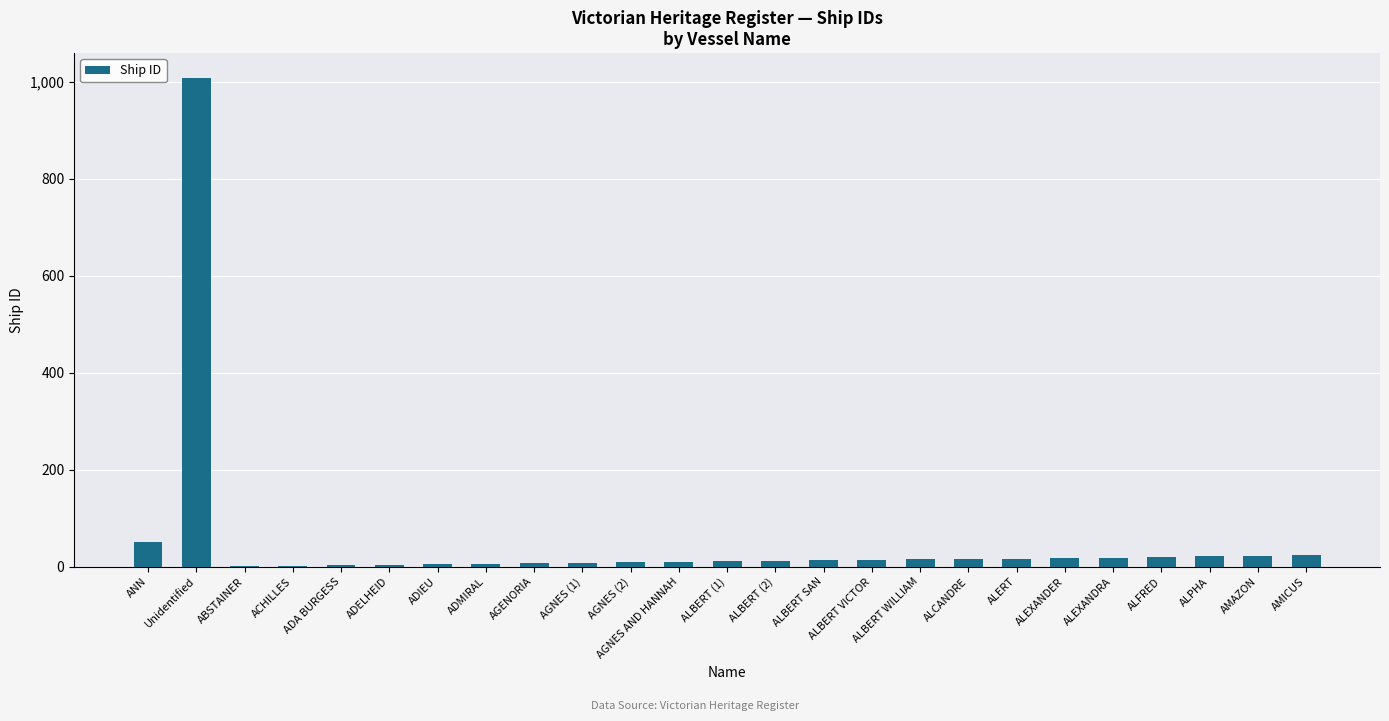

What is the greatest value displayed?

1009